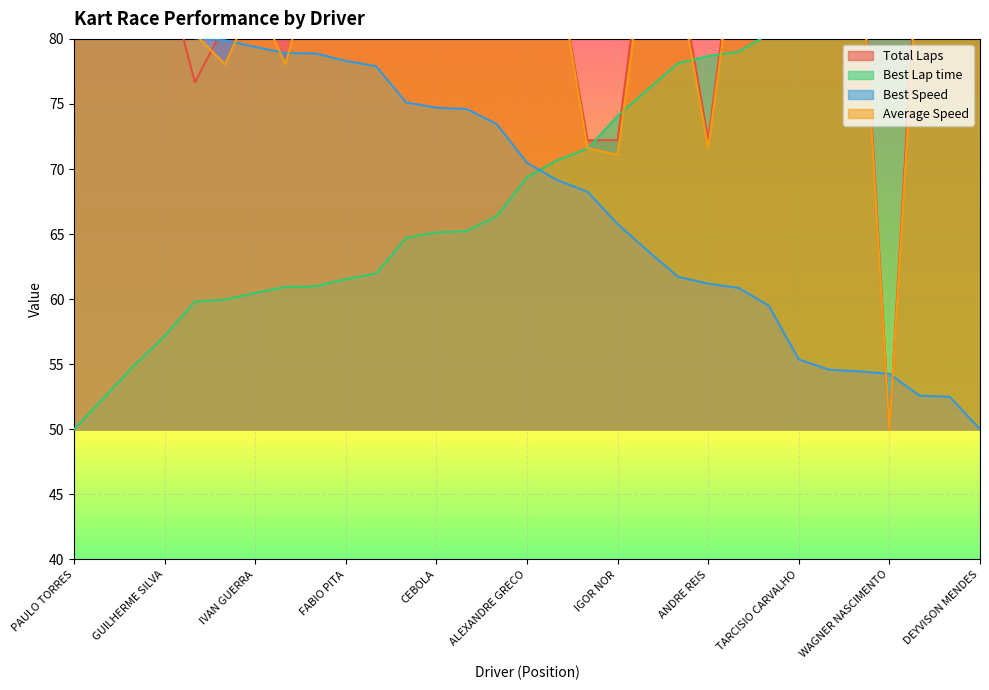

What is the lowest value of the Total Laps series?

50.0